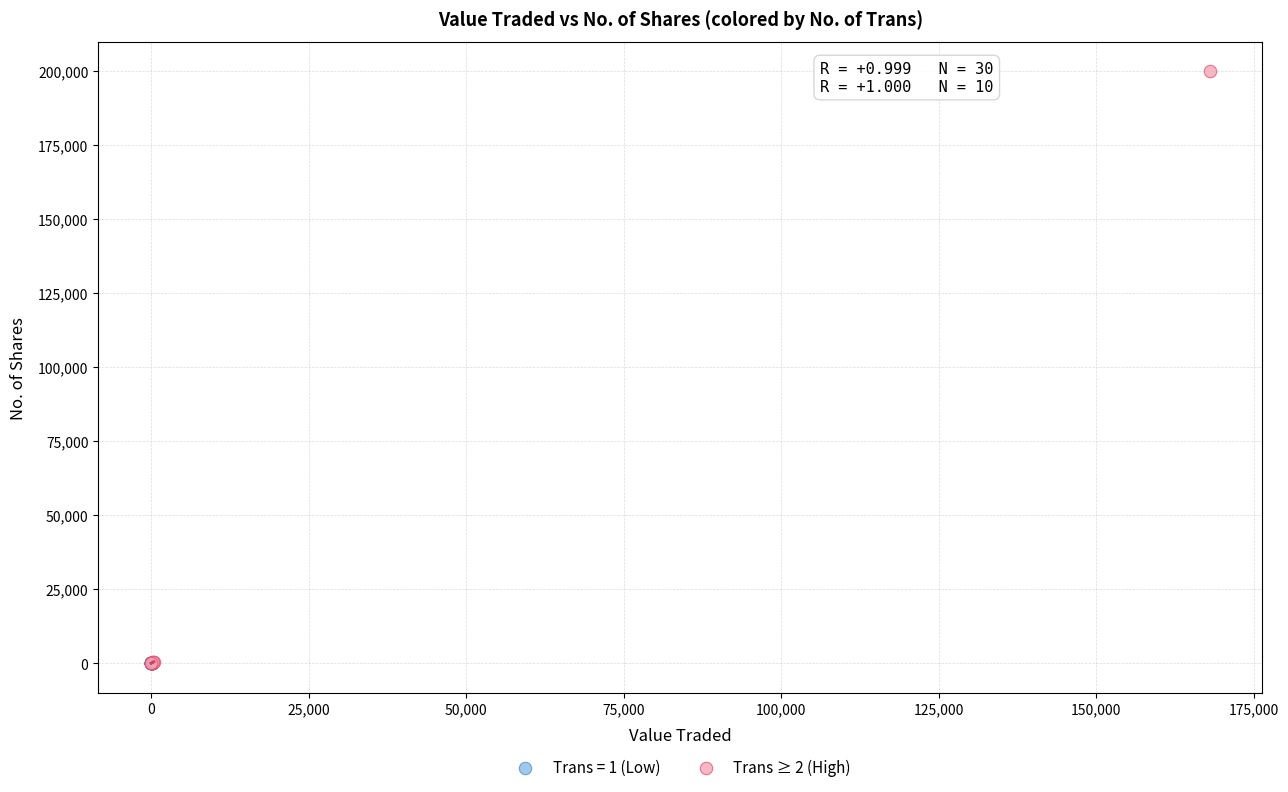

Which series has the largest Y range (max minus min)?

Trans ≥ 2 (High)